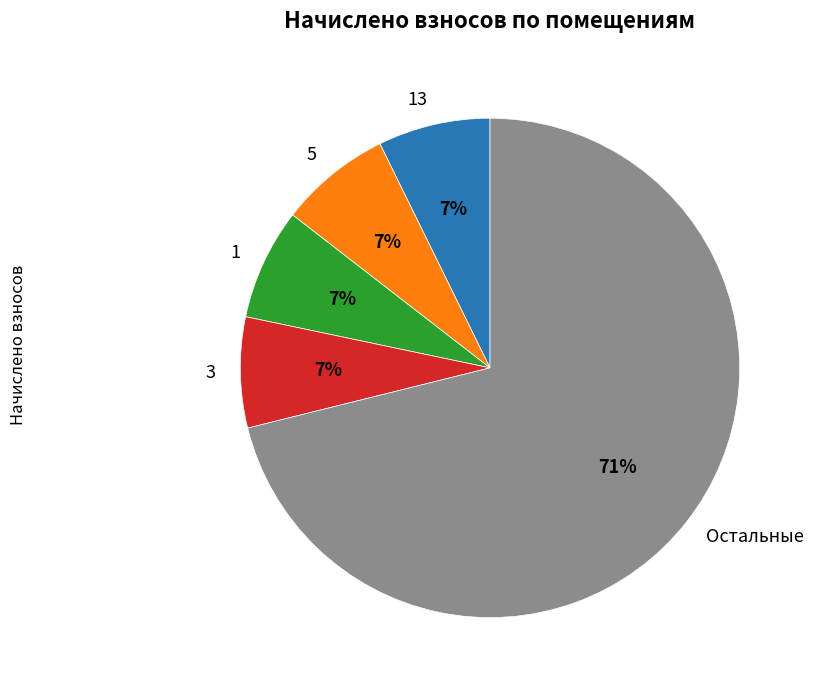

Approximately how many times larger is the value at 3 compared to 13?

1.0